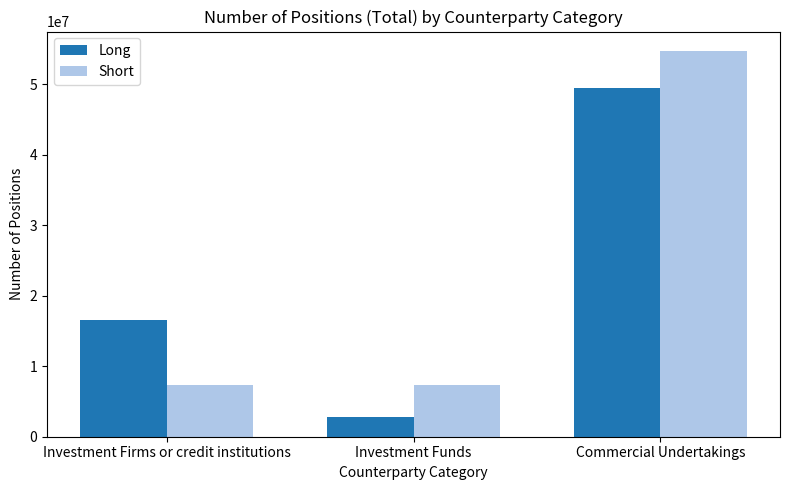

How many series are shown in this chart?

2